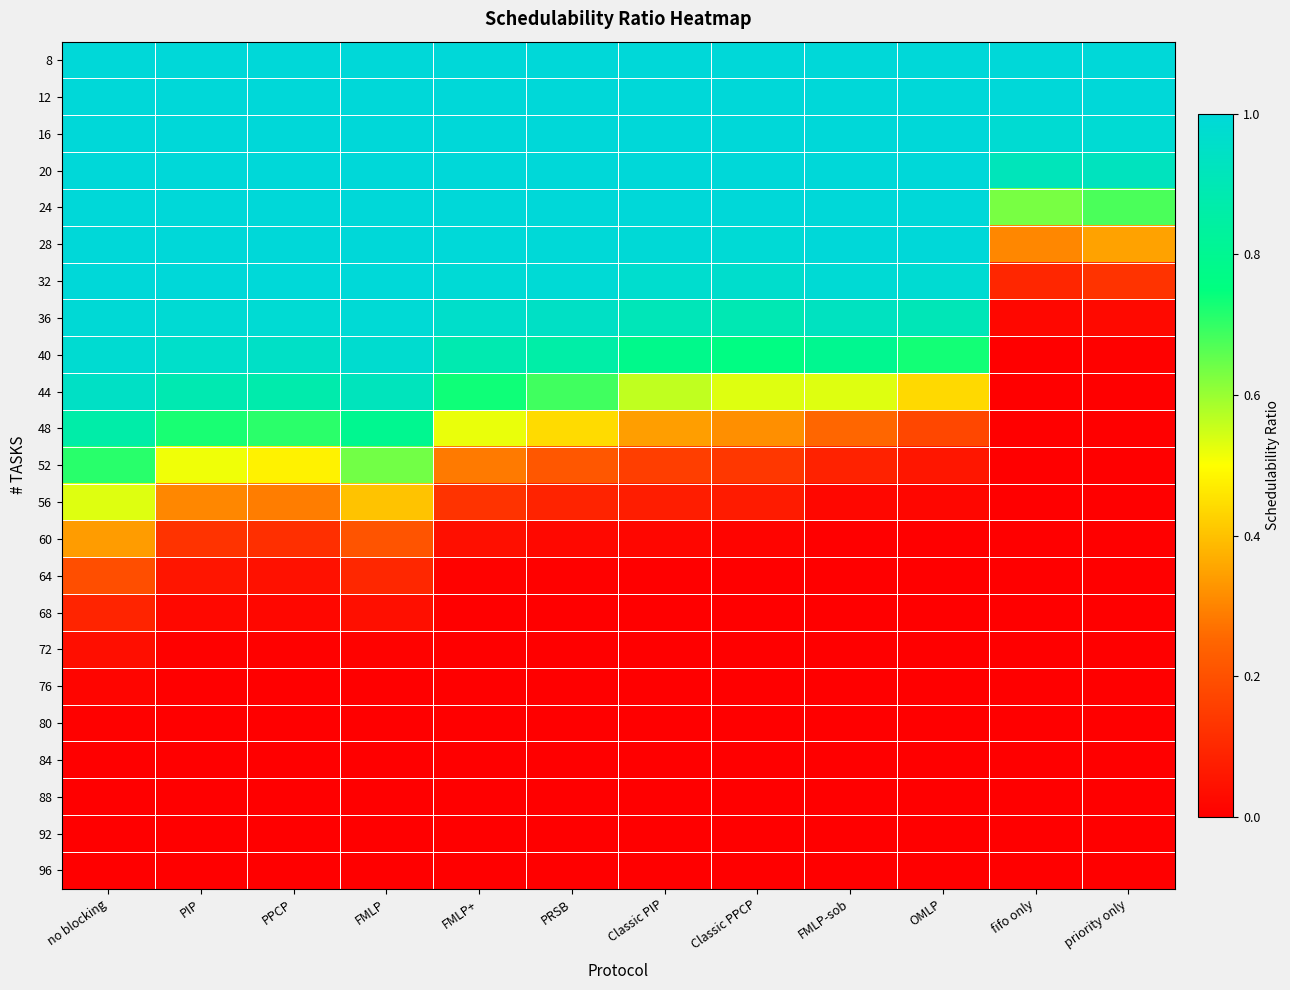

How many data points does each series have?

12